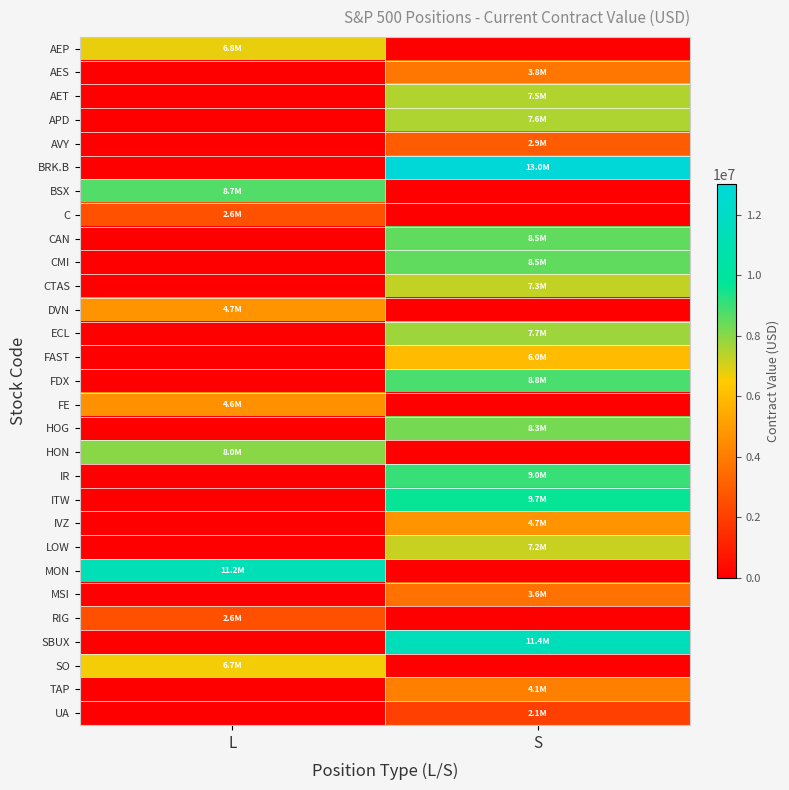

How many categories are shown in the chart?

2